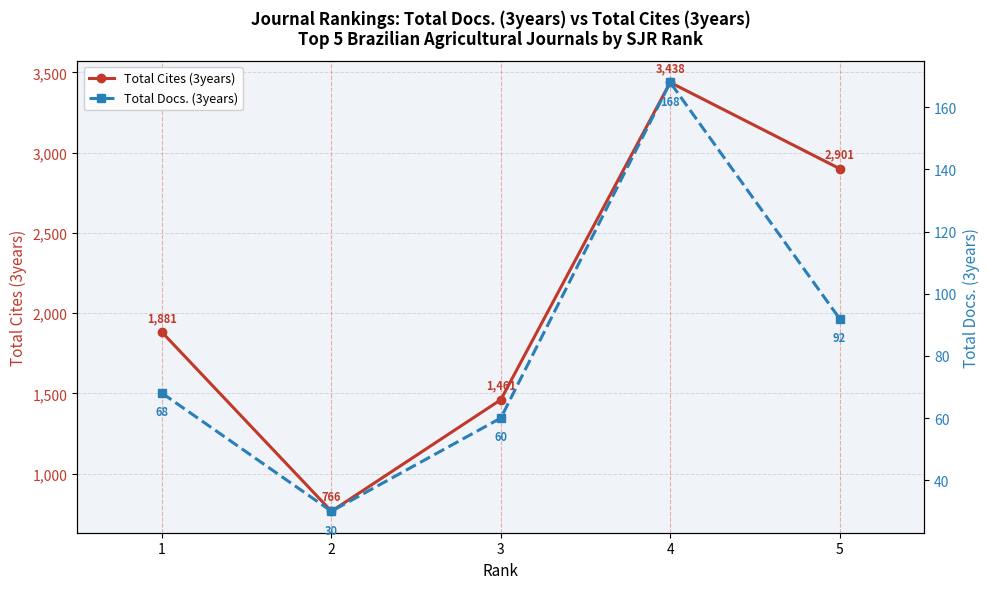

Which series has the largest range (max minus min)?

Total Cites (3years)